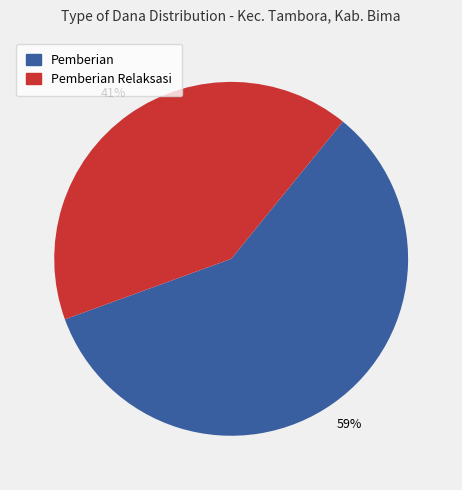

To the nearest percent, what is the average slice percentage?

50%